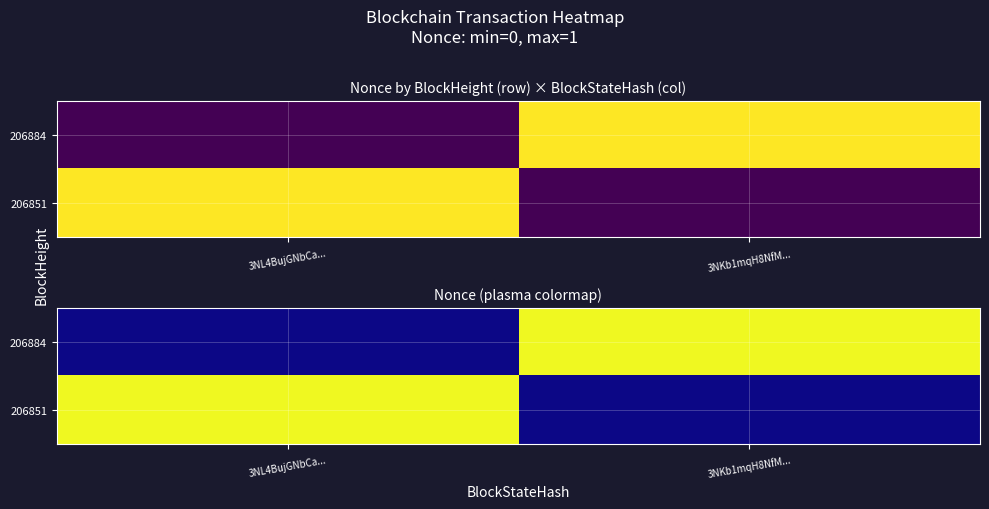

Which series has the largest total across all categories?

206884